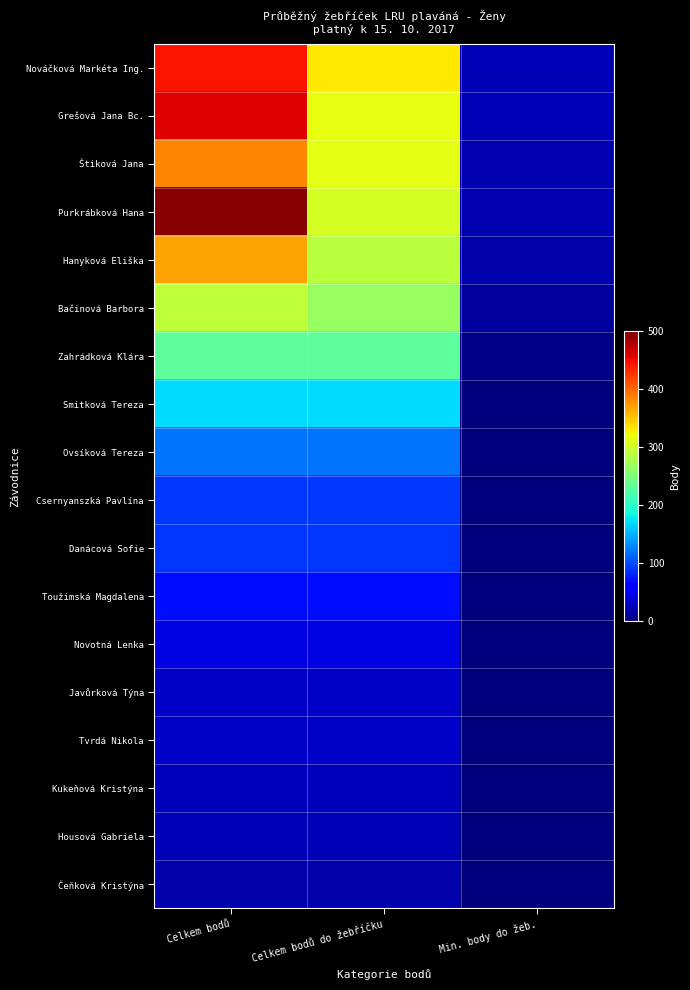

Reading left to right, transcribe all the data shown in this chart.

Nováčková Markéta Ing.: Celkem bodů=445	Celkem bodů do žebříčku=332	Min. body do žeb.=24
Grešová Jana Bc.: Celkem bodů=458	Celkem bodů do žebříčku=316	Min. body do žeb.=24
Štiková Jana: Celkem bodů=384	Celkem bodů do žebříčku=314	Min. body do žeb.=22
Purkrábková Hana: Celkem bodů=495	Celkem bodů do žebříčku=303	Min. body do žeb.=22
Hanyková Eliška: Celkem bodů=368	Celkem bodů do žebříčku=289	Min. body do žeb.=20
Bačinová Barbora: Celkem bodů=290	Celkem bodů do žebříčku=267	Min. body do žeb.=14
Zahrádková Klára: Celkem bodů=232	Celkem bodů do žebříčku=232	Min. body do žeb.=4
Smitková Tereza: Celkem bodů=170	Celkem bodů do žebříčku=170	Min. body do žeb.=0
Ovsíková Tereza: Celkem bodů=121	Celkem bodů do žebříčku=121	Min. body do žeb.=0
Csernyanszká Pavlína: Celkem bodů=91	Celkem bodů do žebříčku=91	Min. body do žeb.=0
Danácová Sofie: Celkem bodů=89	Celkem bodů do žebříčku=89	Min. body do žeb.=0
Toužimská Magdalena: Celkem bodů=69	Celkem bodů do žebříčku=69	Min. body do žeb.=0
Novotná Lenka: Celkem bodů=44	Celkem bodů do žebříčku=44	Min. body do žeb.=0
Javůrková Týna: Celkem bodů=32	Celkem bodů do žebříčku=32	Min. body do žeb.=0
Tvrdá Nikola: Celkem bodů=32	Celkem bodů do žebříčku=32	Min. body do žeb.=0
Kukeňová Kristýna: Celkem bodů=26	Celkem bodů do žebříčku=26	Min. body do žeb.=0
Housová Gabriela: Celkem bodů=24	Celkem bodů do žebříčku=24	Min. body do žeb.=0
Čeňková Kristýna: Celkem bodů=21	Celkem bodů do žebříčku=21	Min. body do žeb.=0